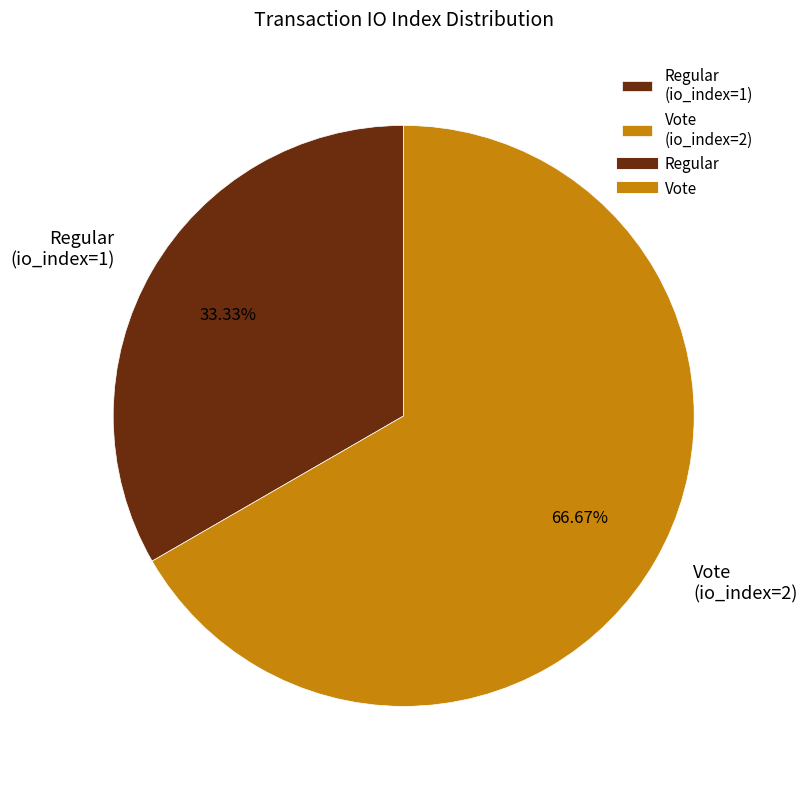

Approximately how many times larger is the value at Regular (io_index=1) compared to Vote (io_index=2)?

0.5